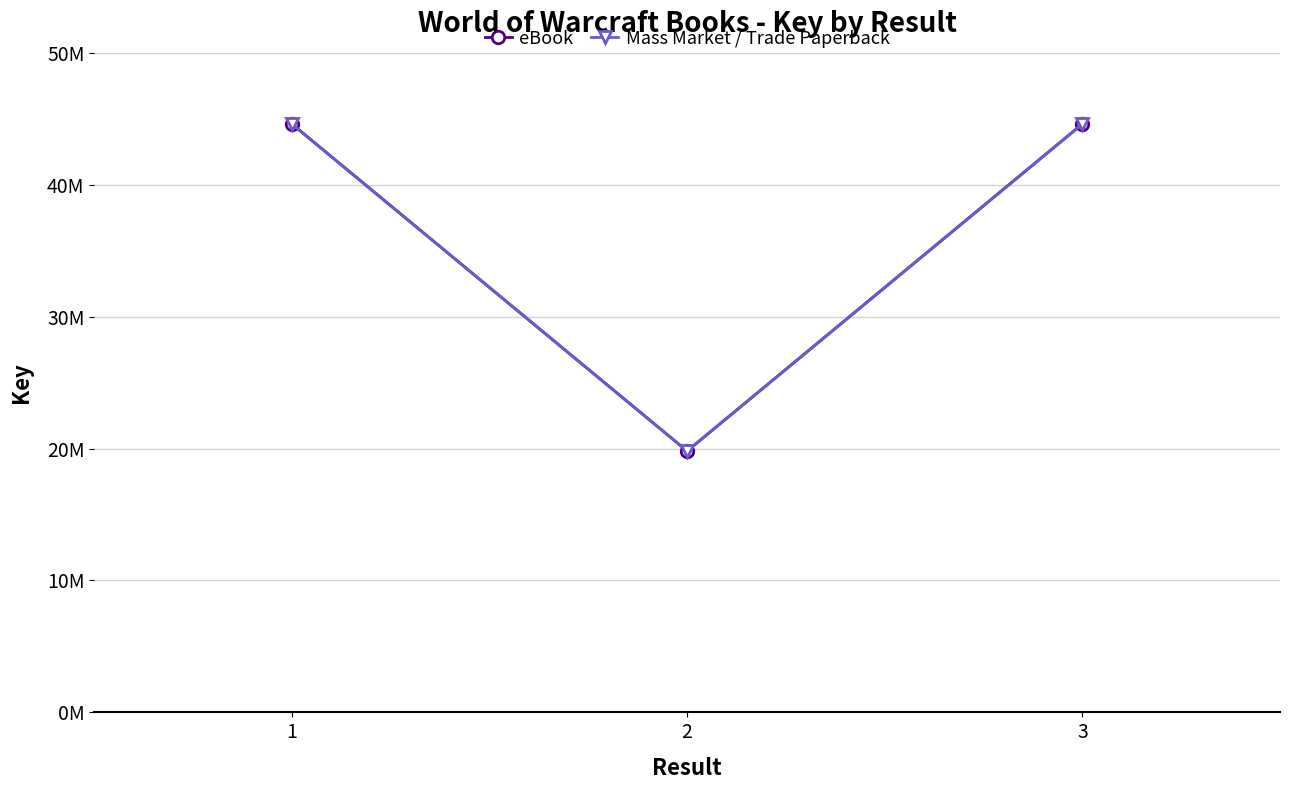

At which category is the sum across all series the highest?

3